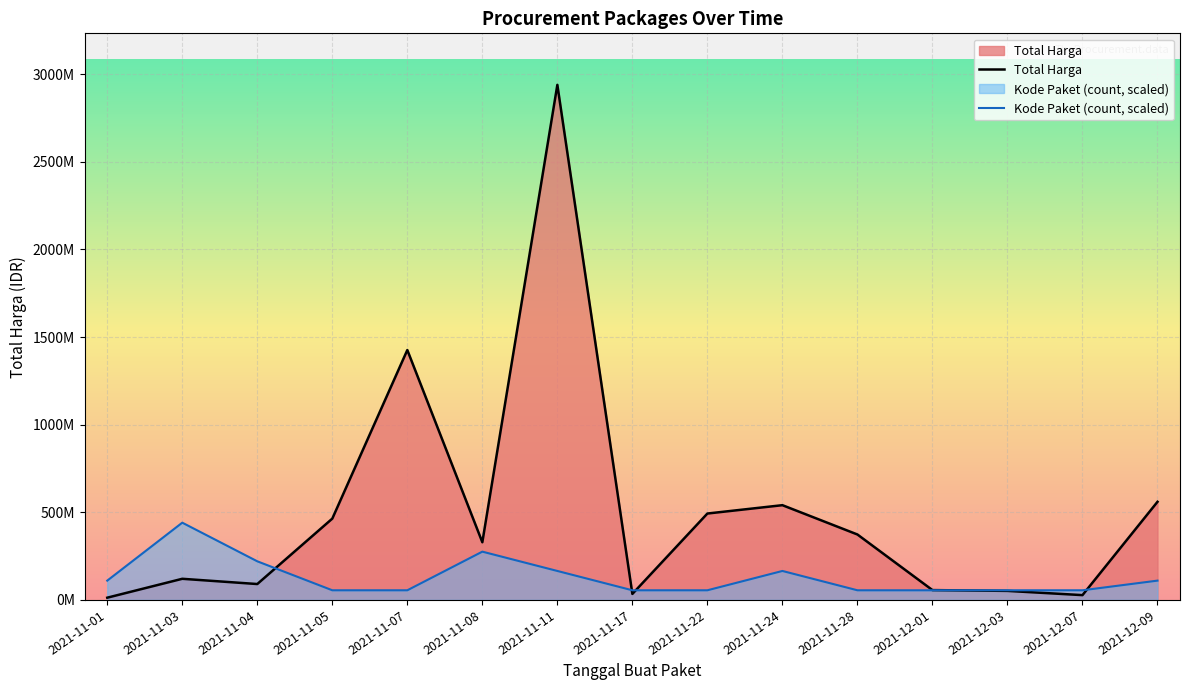

At which category is the sum across all series the highest?

2021-11-11